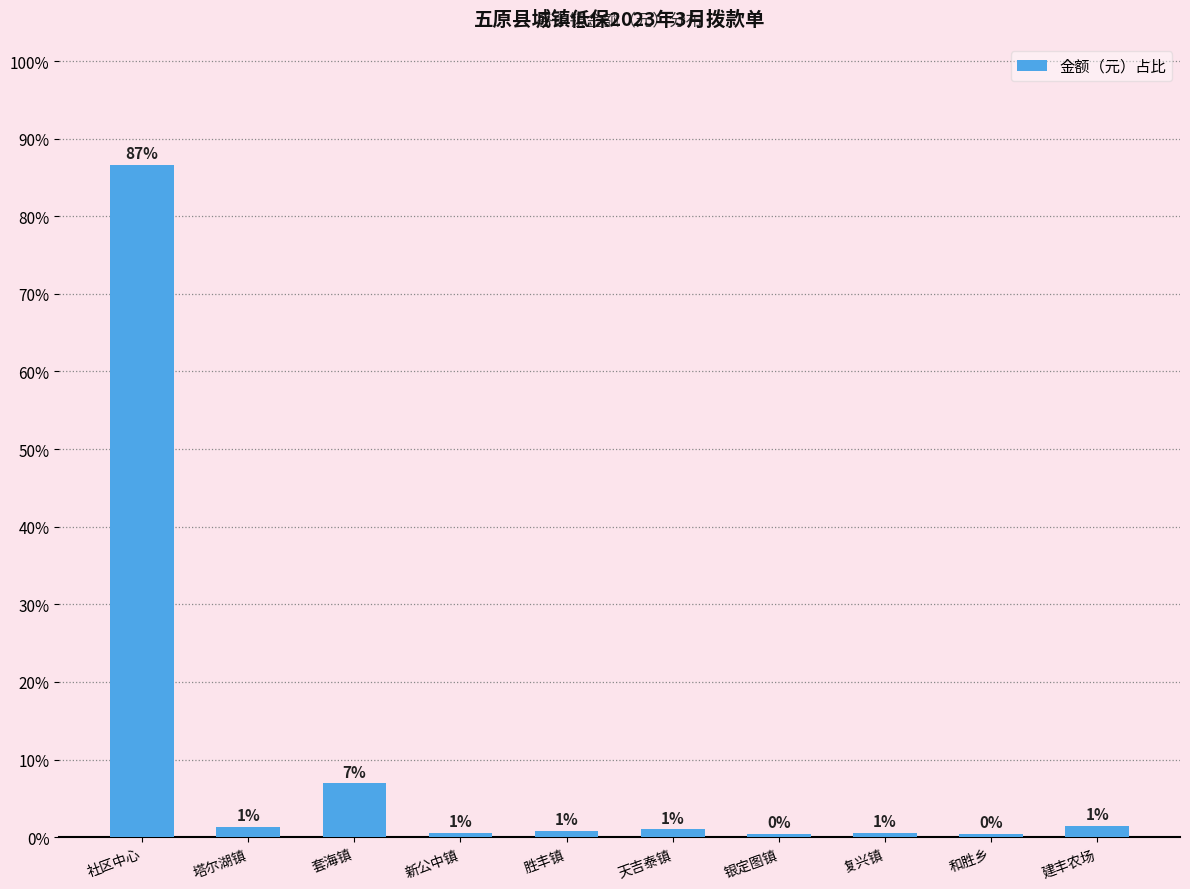

What is the label of the 3rd bar from the right?

复兴镇